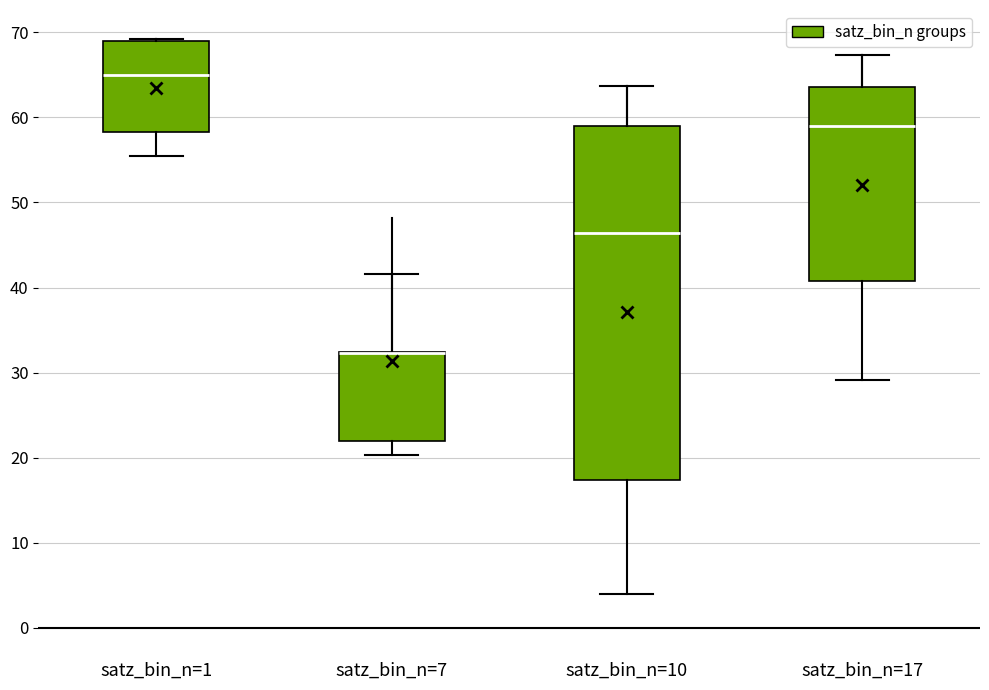

Where does the lower whisker of the box for satz_bin_n=10 end on the y-axis? The values are not printed on the chart, so give them approximately, as read against the axis.

4